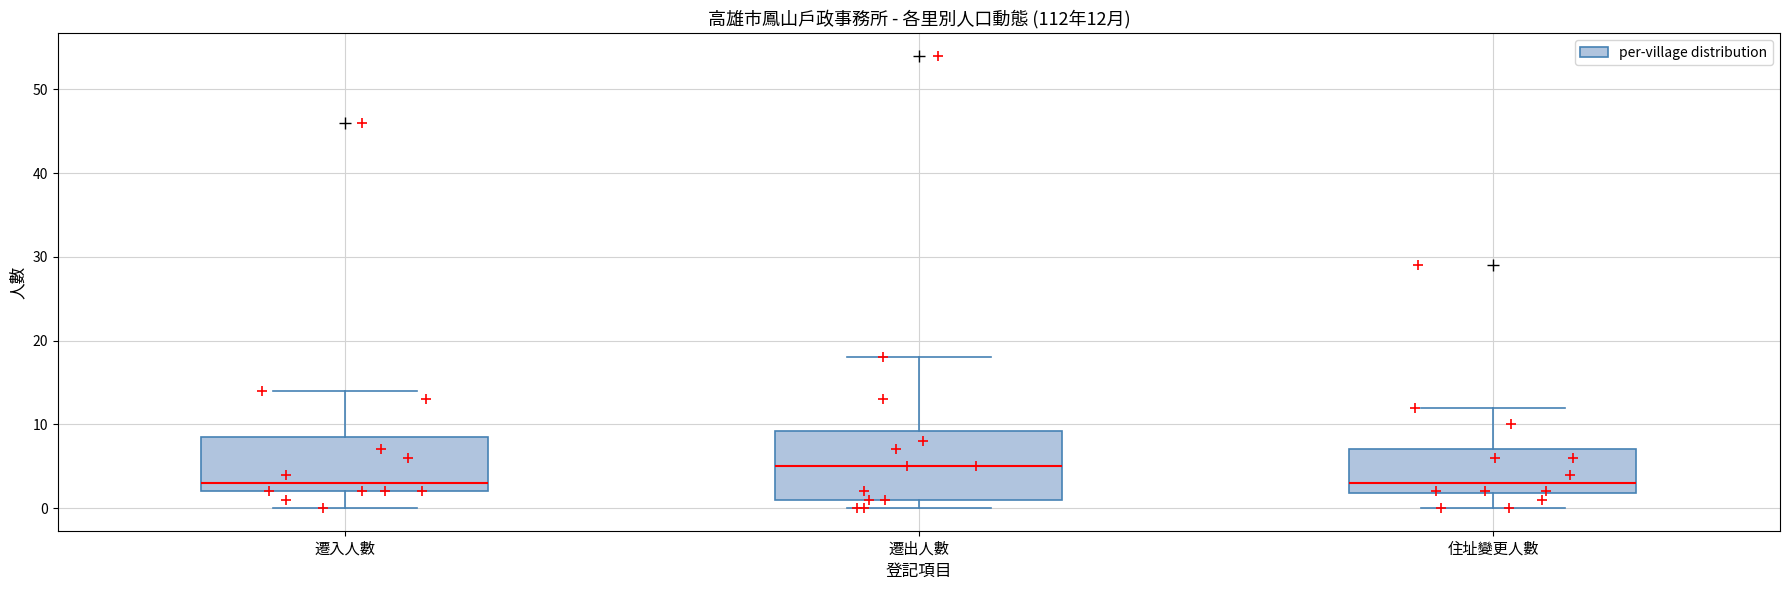

Which box is the tallest, from its lower edge to its upper edge?

遷出人數